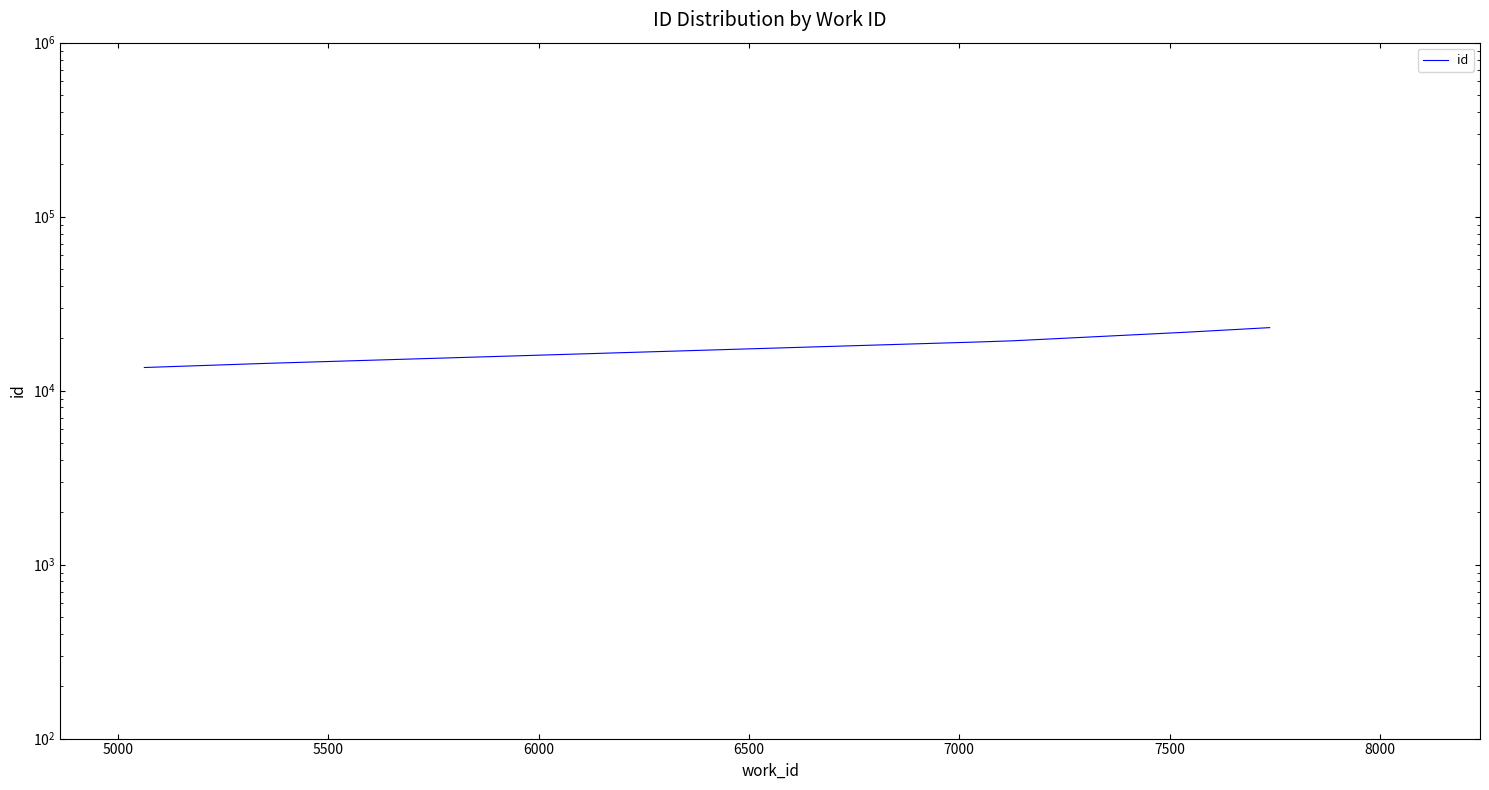

True or false: there are more than 0 points higher than both neighbors.

False